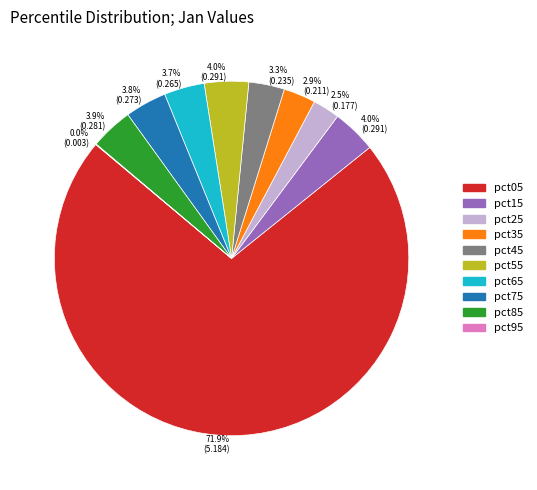

Which category has the biggest portion of the pie?

pct05